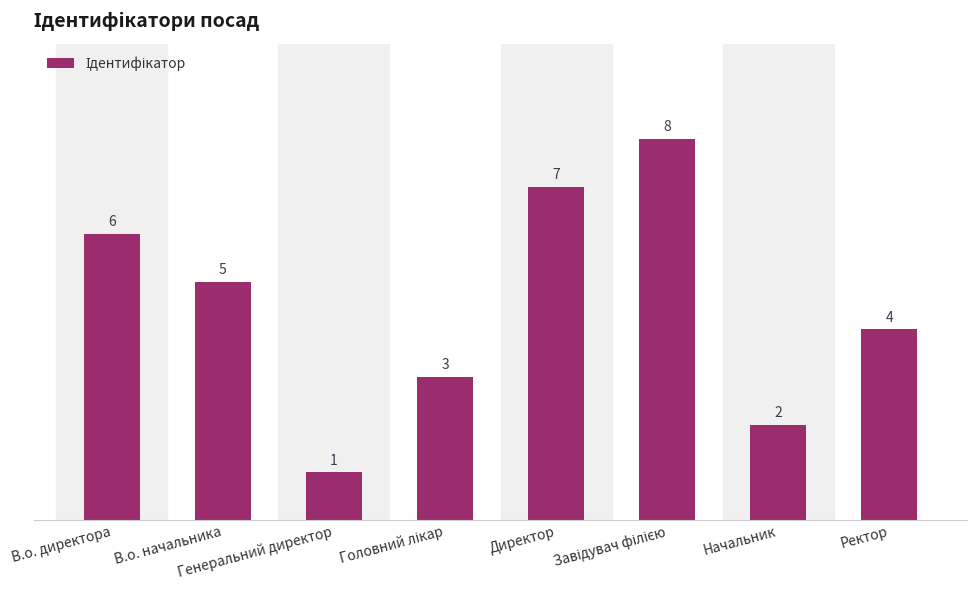

What is the sum of all values?

36